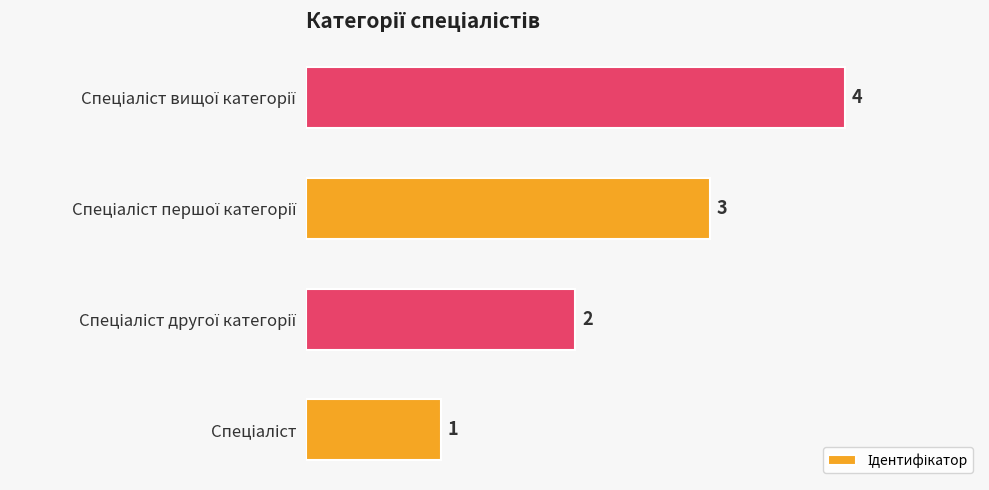

What is the difference between the maximum and minimum values?

3